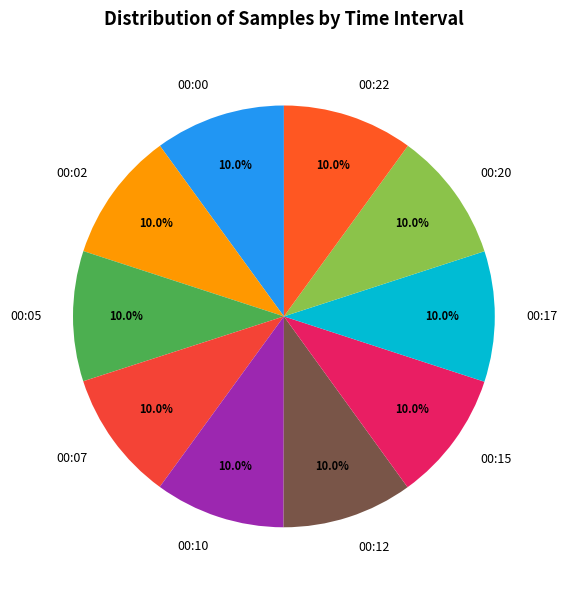

What portion of the pie excludes 00:15?

90.0%